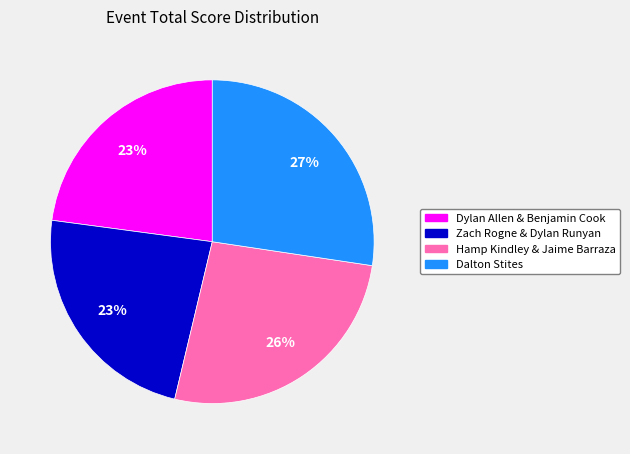

Between Dalton Stites and Hamp Kindley & Jaime Barraza, which is larger?

Dalton Stites